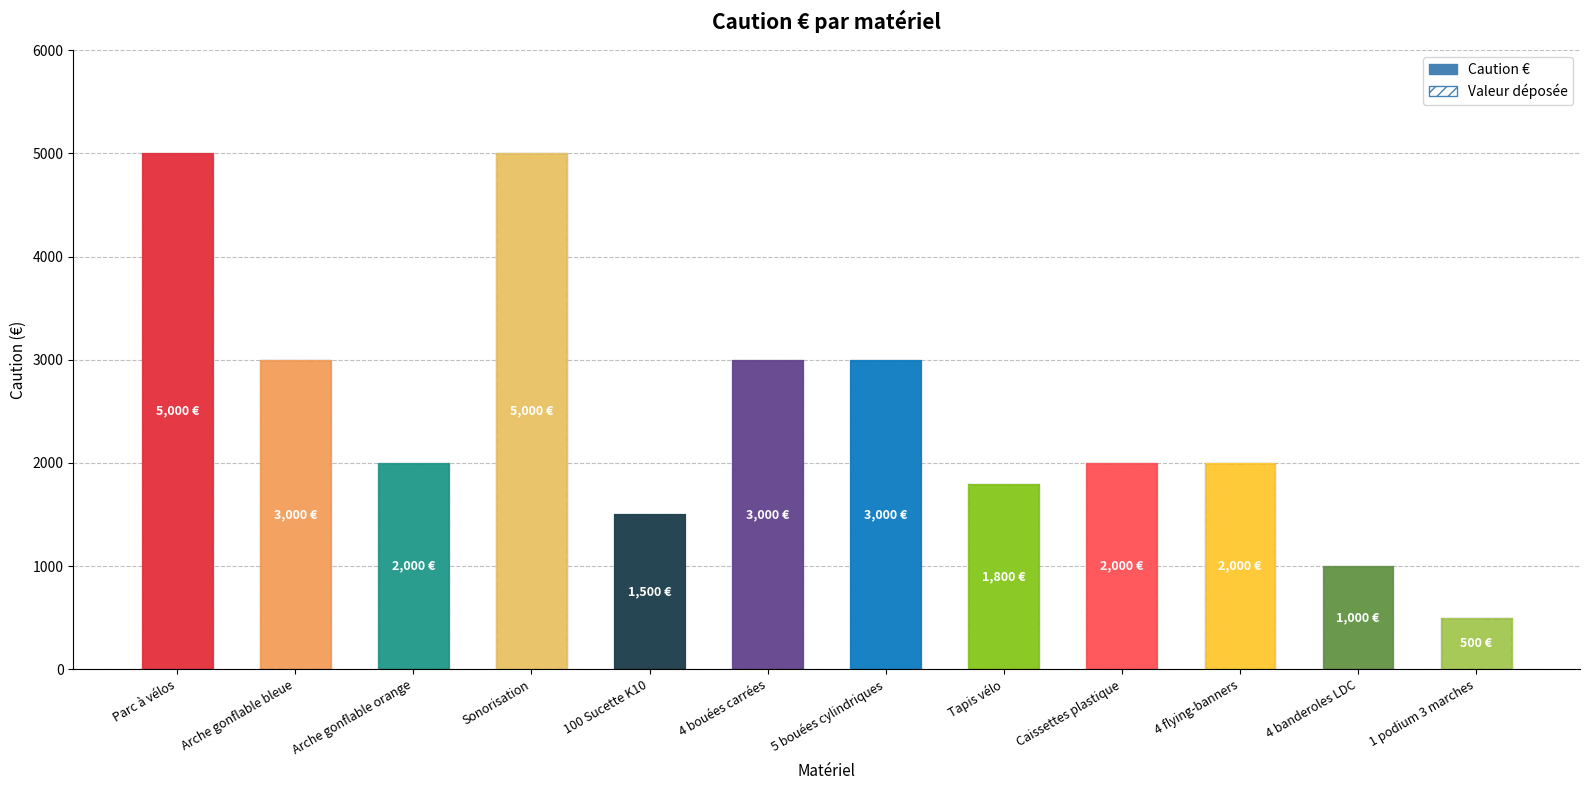

Between 100 Sucette K10 and 4 flying-banners, which series saw the biggest shift?

CAUTION €